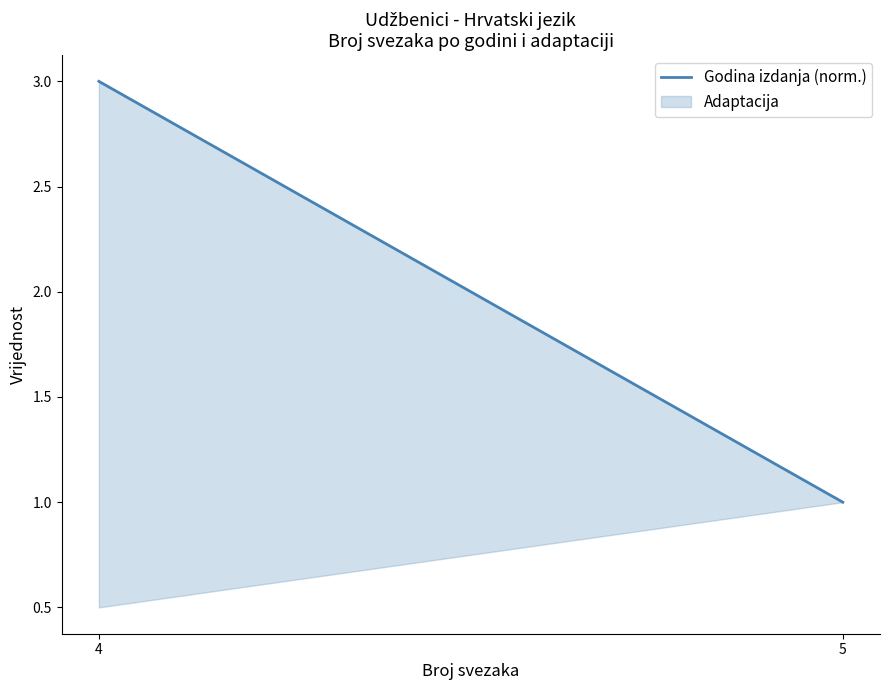

What is the sum of all values?

4